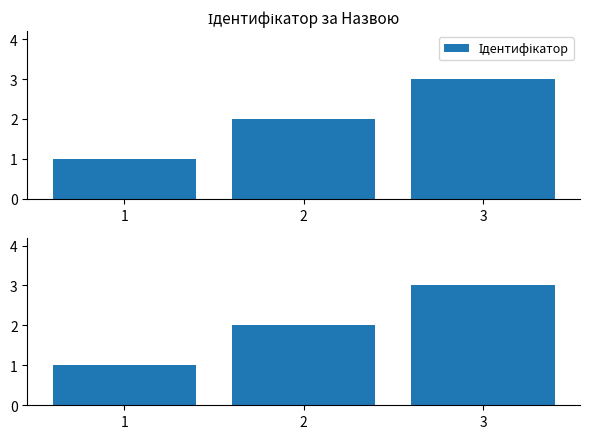

What is the difference between the values at 3 and 1?

2